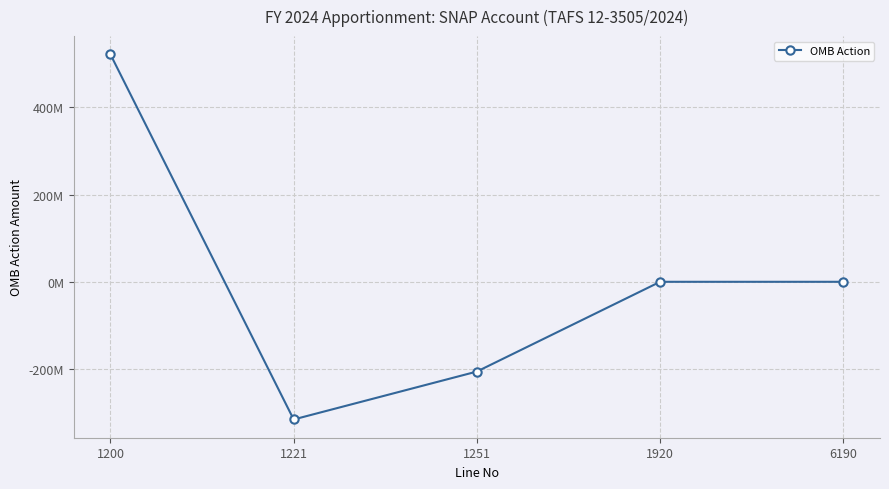

Does the chart display data point markers on the line(s)?

Yes